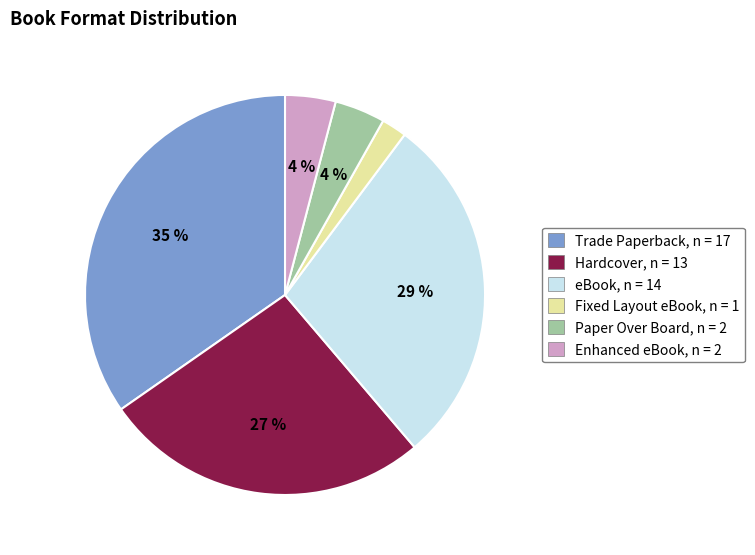

How many segments does this pie chart have?

6